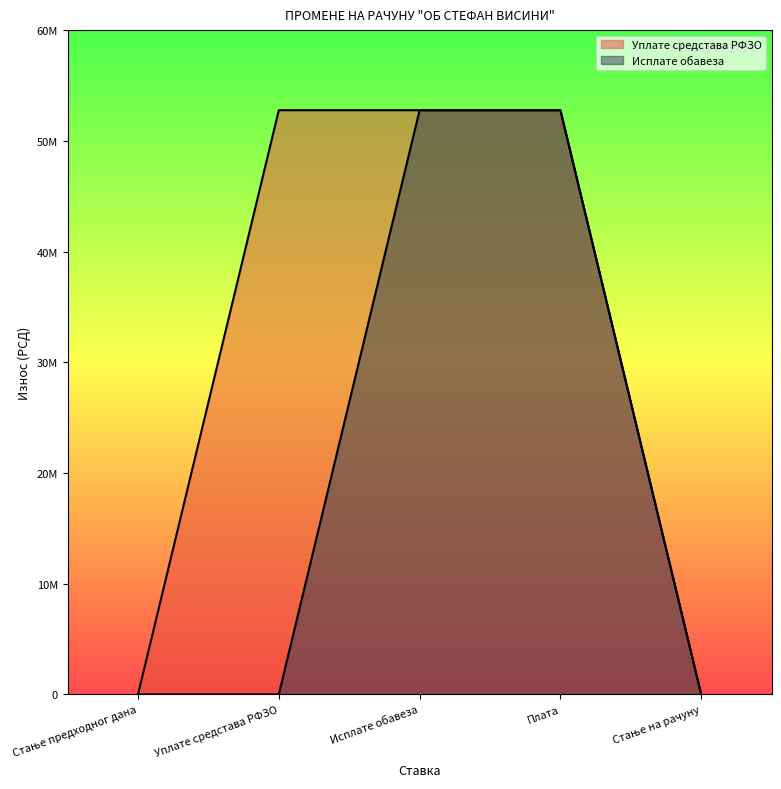

What is the maximum value shown in the chart?

52765062.2